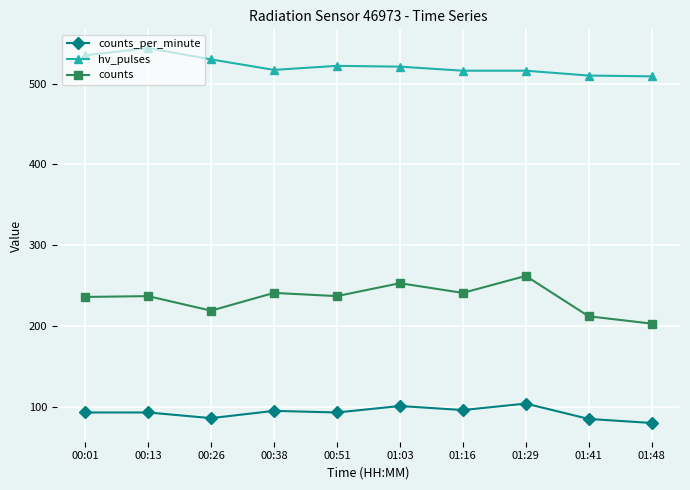

What is the value of the counts_per_minute point at the 6th from the left?

101